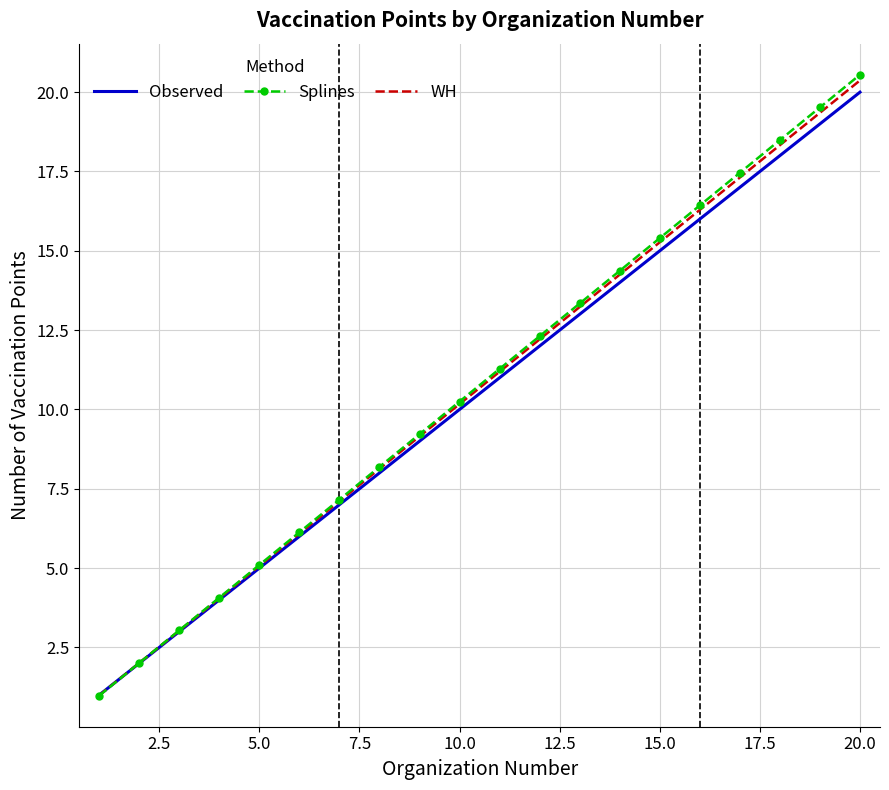

Which series has the largest range (max minus min)?

Splines